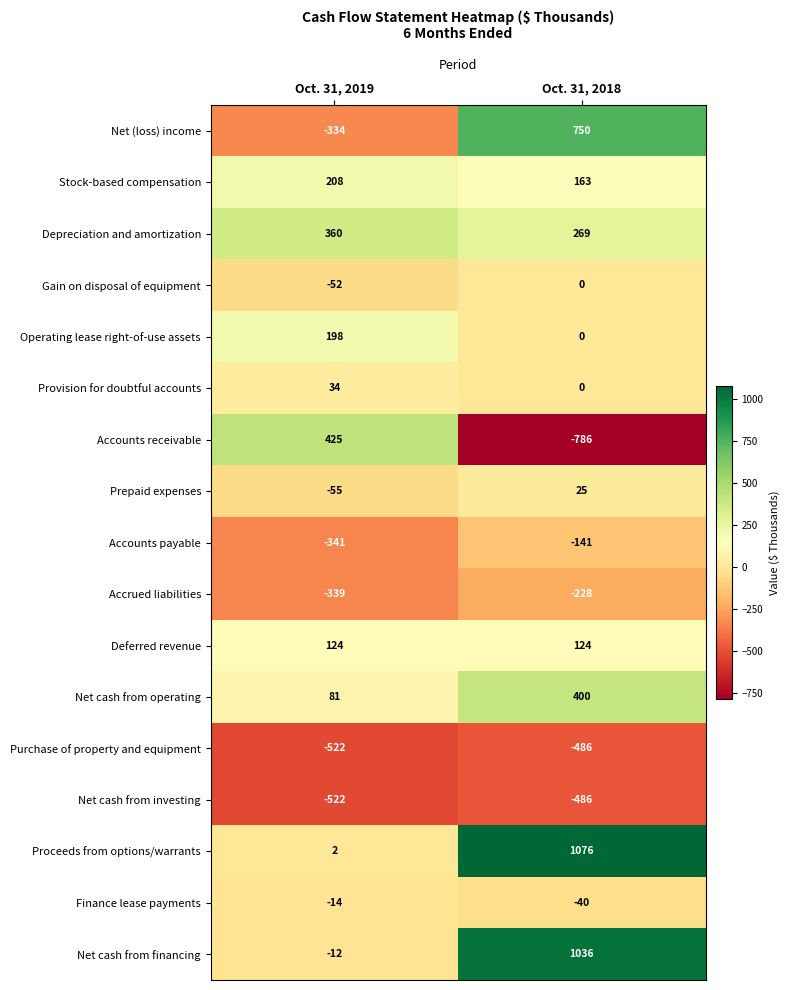

What is the smallest value displayed?

-786